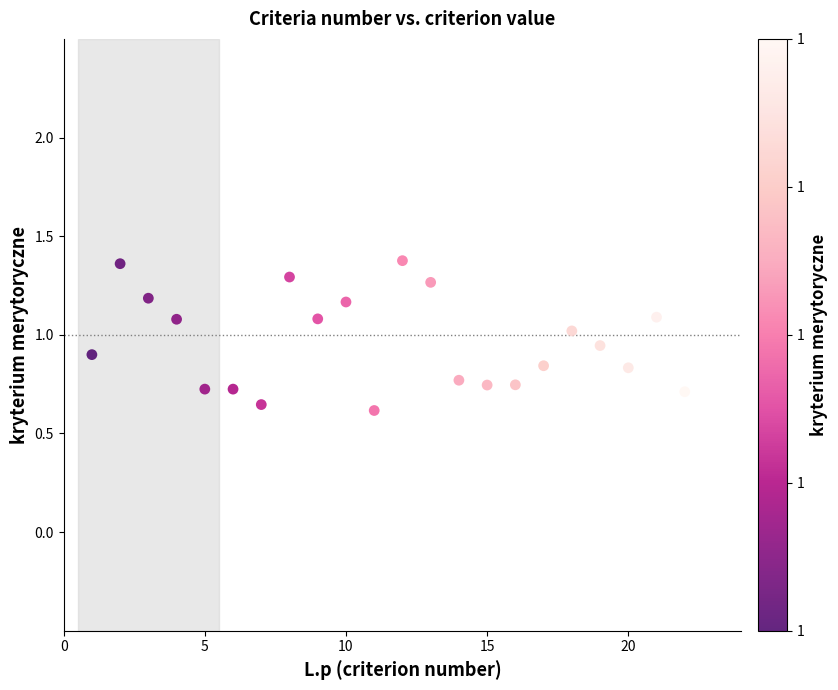

What is the range of X values (max minus min)?

21.0